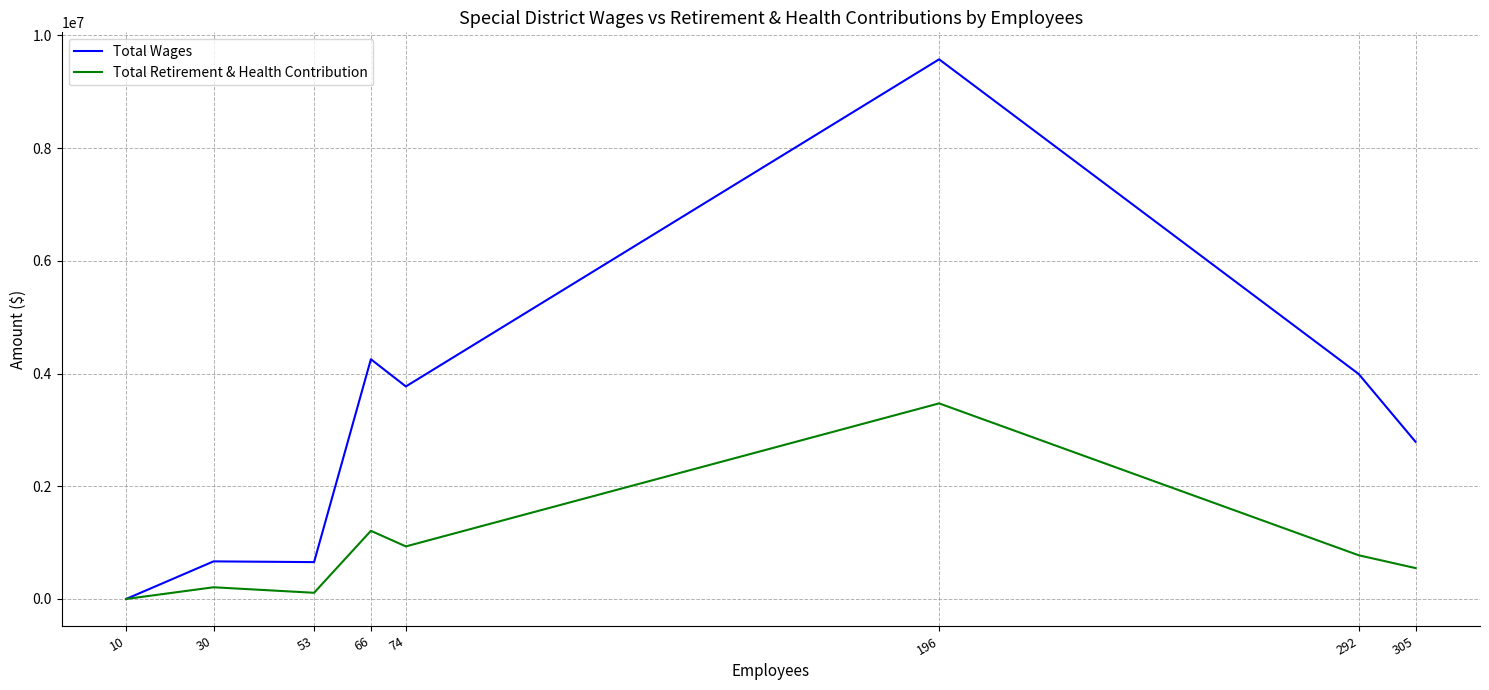

Read the Total Retirement & Health Contribution value at 196, to the nearest 100.

3470400